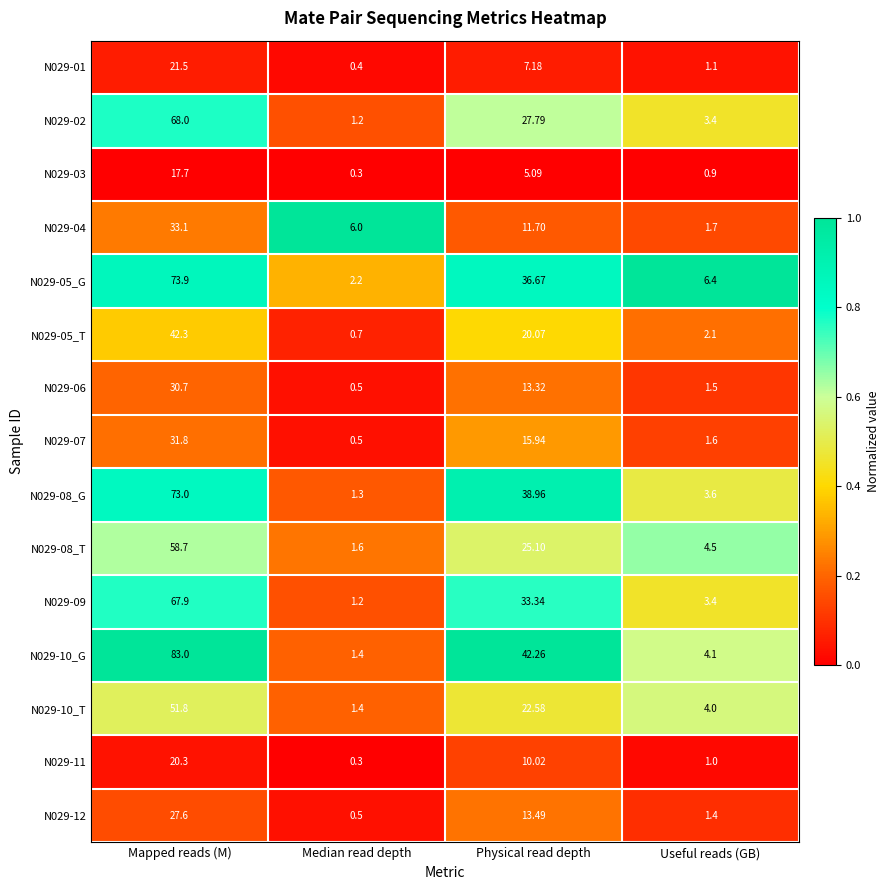

Rank the series at Physical read depth from highest to lowest value.

N029-10_G, N029-08_G, N029-05_G, N029-09, N029-02, N029-08_T, N029-10_T, N029-05_T, N029-07, N029-12, N029-06, N029-04, N029-11, N029-01, N029-03